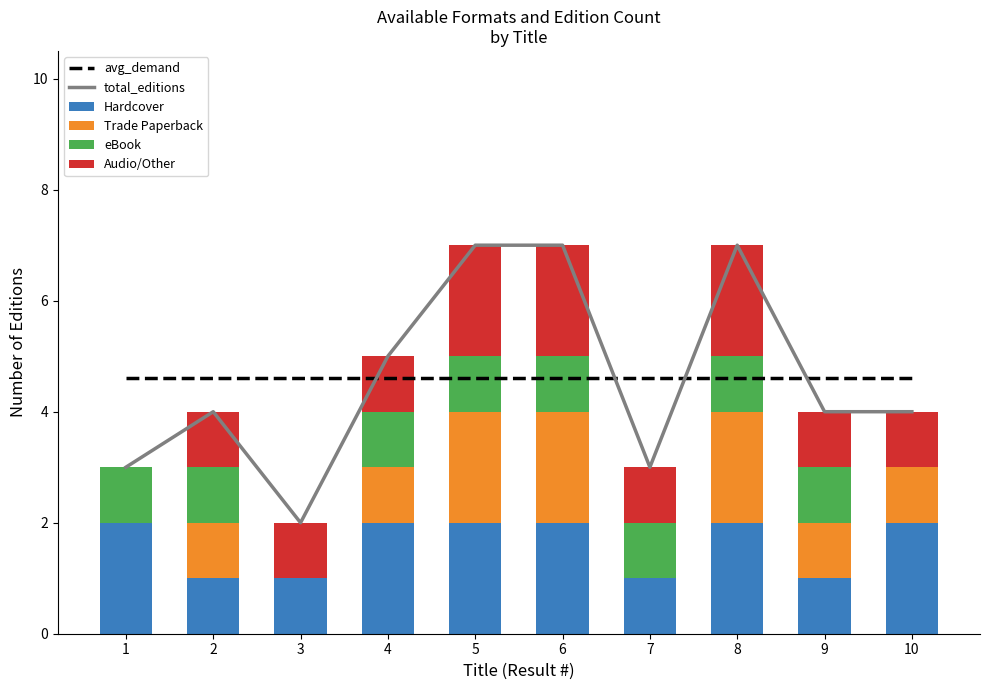

Reading right to left, transcribe all the data shown in this chart.

avg_demand: 4.6	4.6	4.6	4.6	4.6	4.6	4.6	4.6	4.6	4.6
total_editions: 4.0	4.0	7.0	3.0	7.0	7.0	5.0	2.0	4.0	3.0
Hardcover: 2.0	1.0	2.0	1.0	2.0	2.0	2.0	1.0	1.0	2.0
Trade Paperback: 1.0	1.0	2.0	0.0	2.0	2.0	1.0	0.0	1.0	0.0
eBook: 0.0	1.0	1.0	1.0	1.0	1.0	1.0	0.0	1.0	1.0
Audio/Other: 1.0	1.0	2.0	1.0	2.0	2.0	1.0	1.0	1.0	0.0